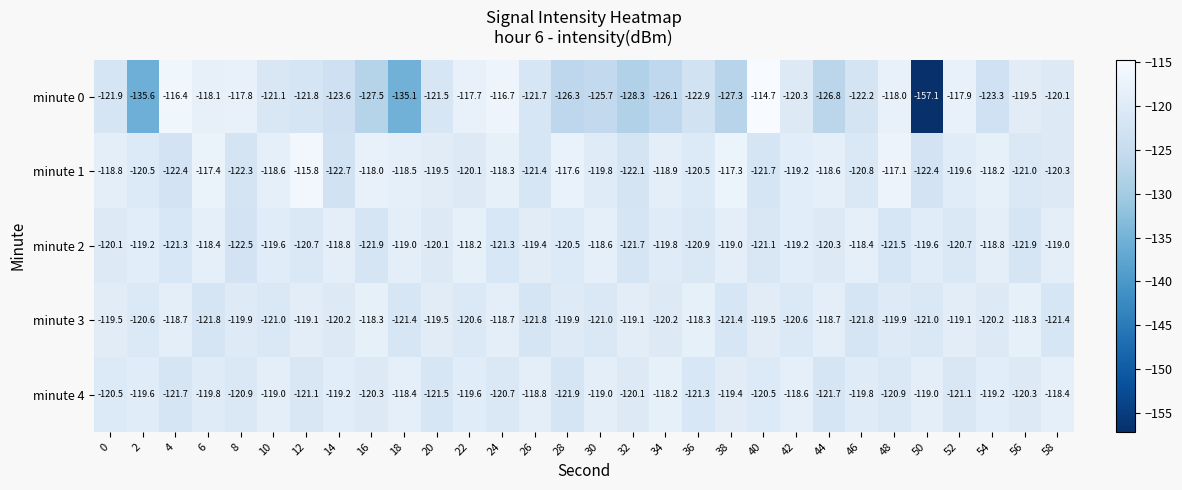

What value does the minute 3 series have at 10?

-121.0